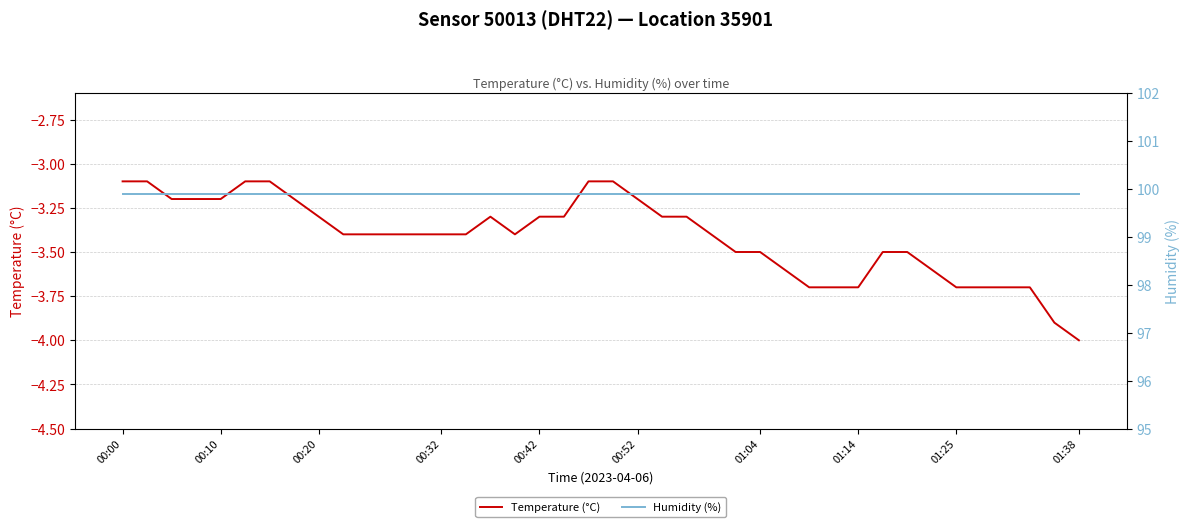

What is the sum of the temperature values at 11 and 00:10?

-6.5